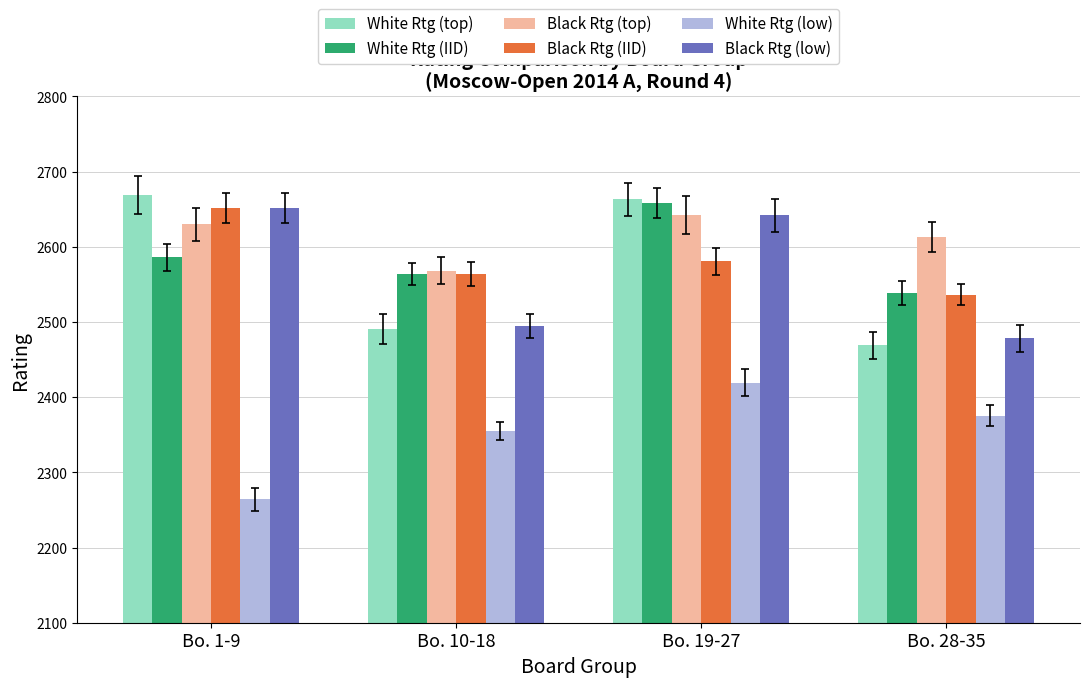

Between Bo. 10-18 and Bo. 28-35, which series saw the biggest shift?

Black Rtg (top)